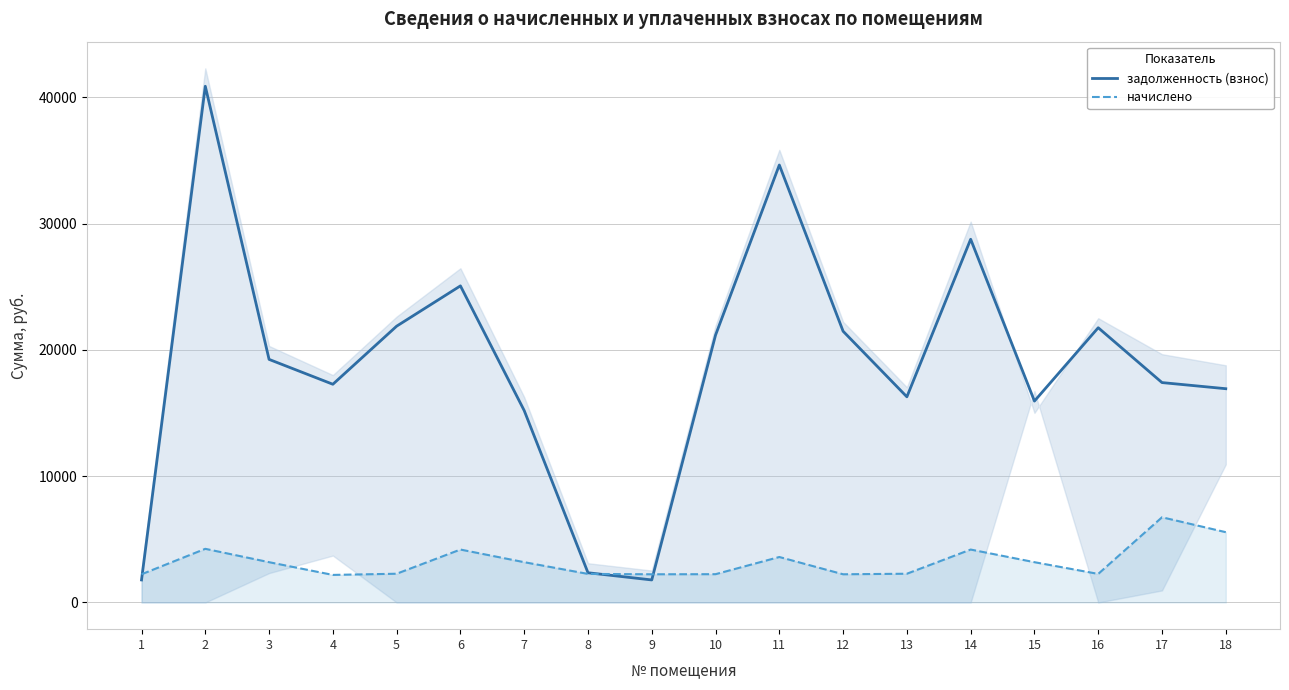

Where is the first local minimum for задолженность (взнос)?

4